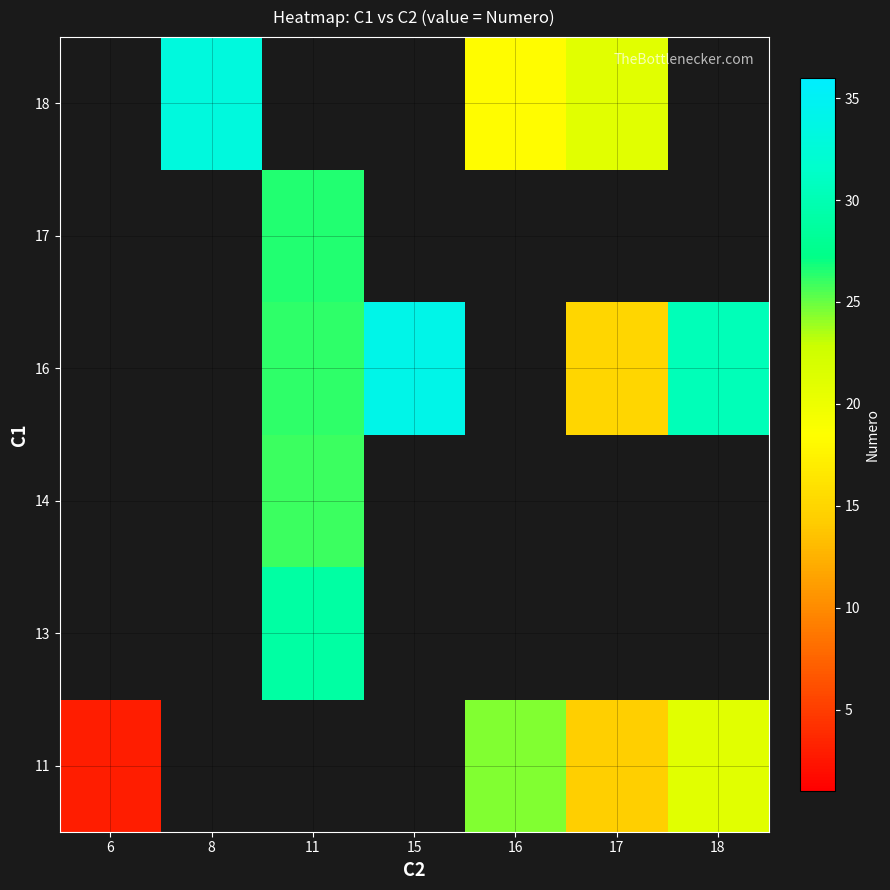

The row_5 series shows 11.7 at 16. True or false?

False